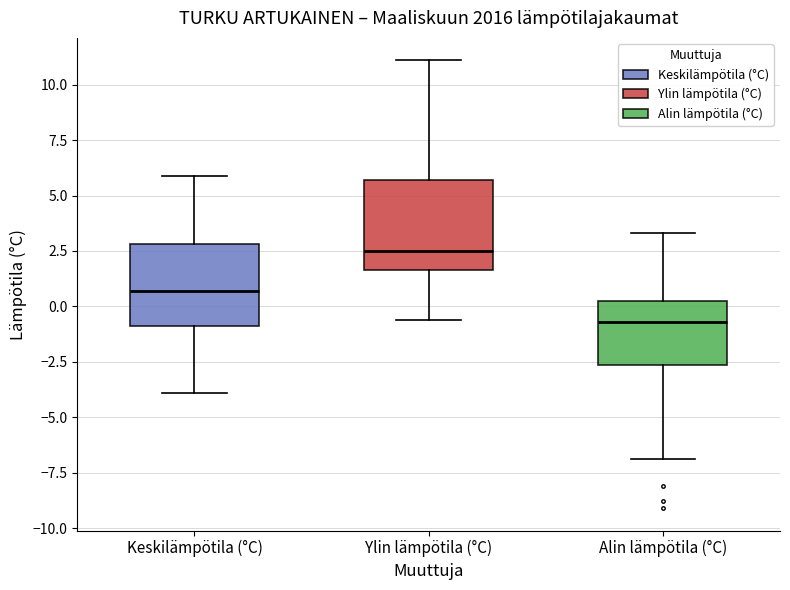

Reading left to right, transcribe this box plot: for each box, give where its median line is, the range the box spans, and where its two whiskers end, as read against the y-axis. The values are not printed on the chart, so give them approximately, as read against the axis.

Keskilämpötila (°C): median 0.5, box -1.0 to 3.0, whiskers -4.0 to 6.0
Ylin lämpötila (°C): median 2.5, box 1.5 to 5.5, whiskers -0.5 to 11.0
Alin lämpötila (°C): median -0.5, box -2.5 to 0.5, whiskers -7.0 to 3.5